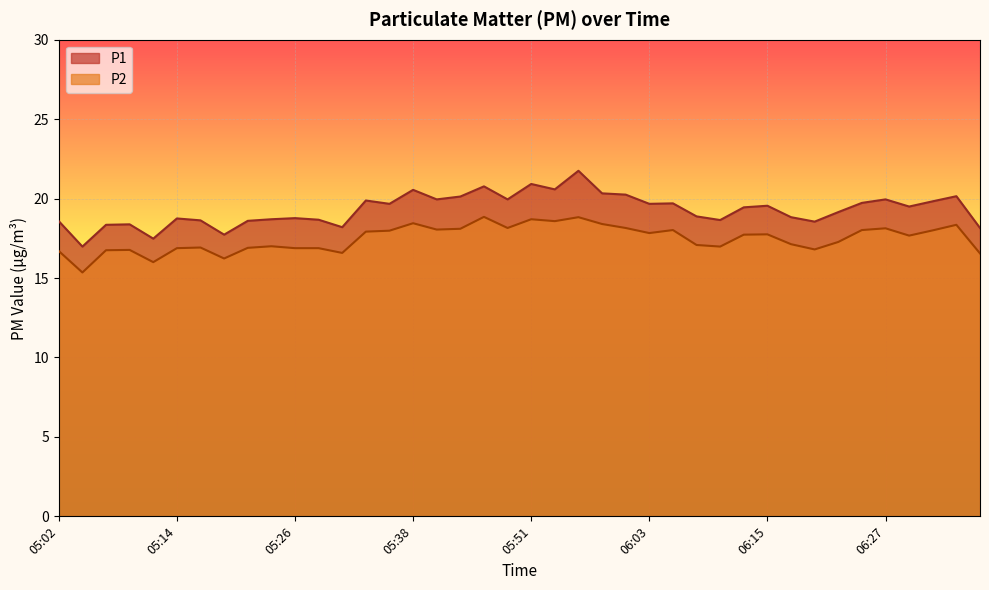

The value of P1 at 05:24 is 7.6. True or false?

False